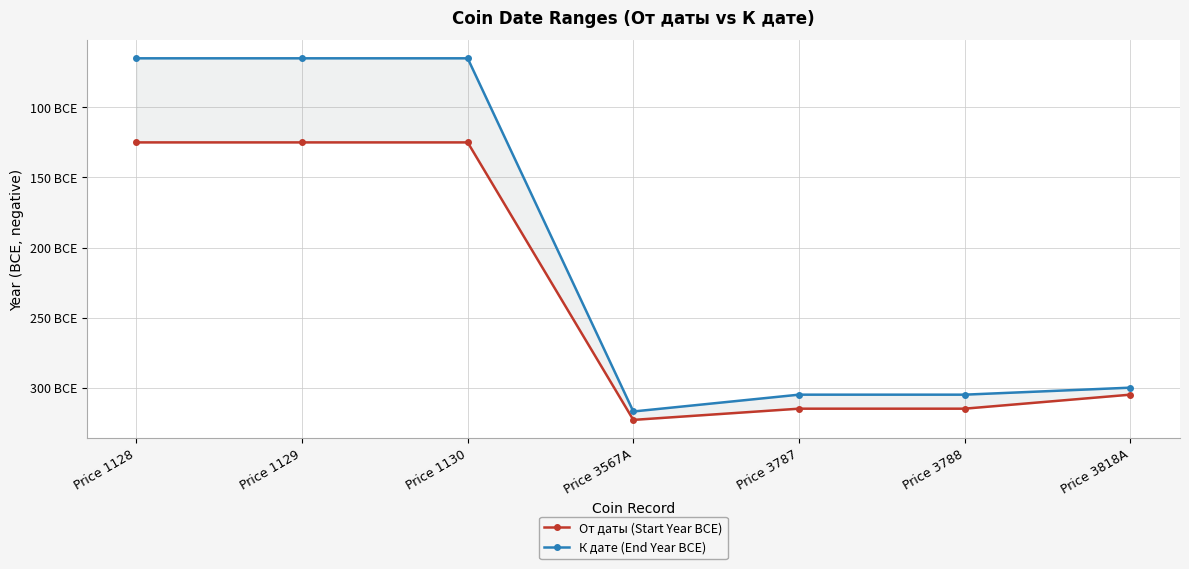

Is the value of От даты (Start Year BCE) at Price 3787 greater than the value of К дате (End Year BCE) at Price 3818A?

No